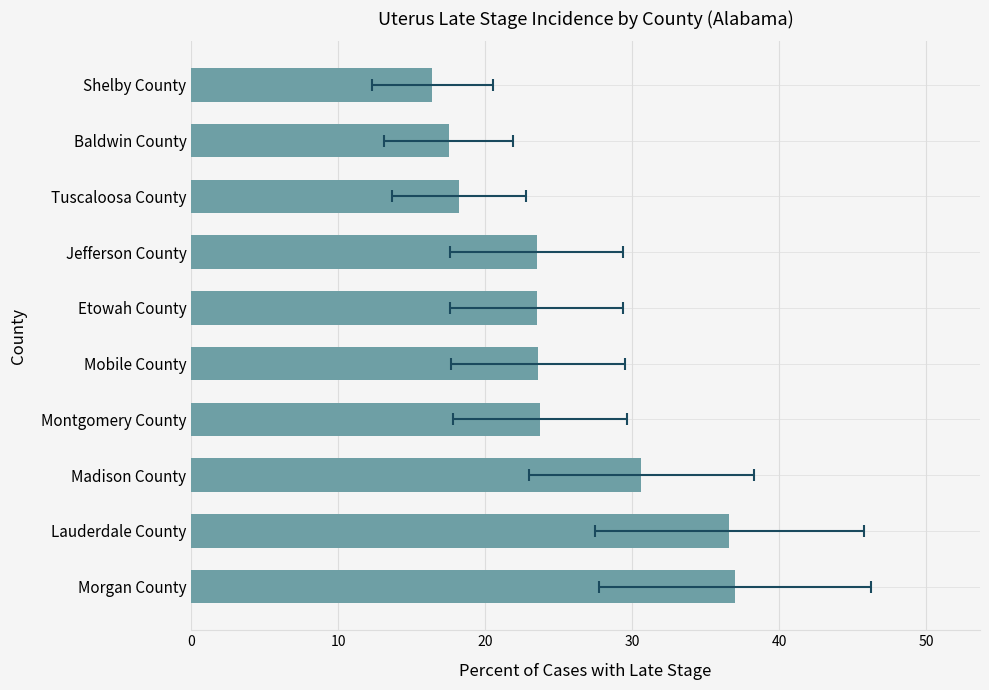

How many bars are there in total?

10